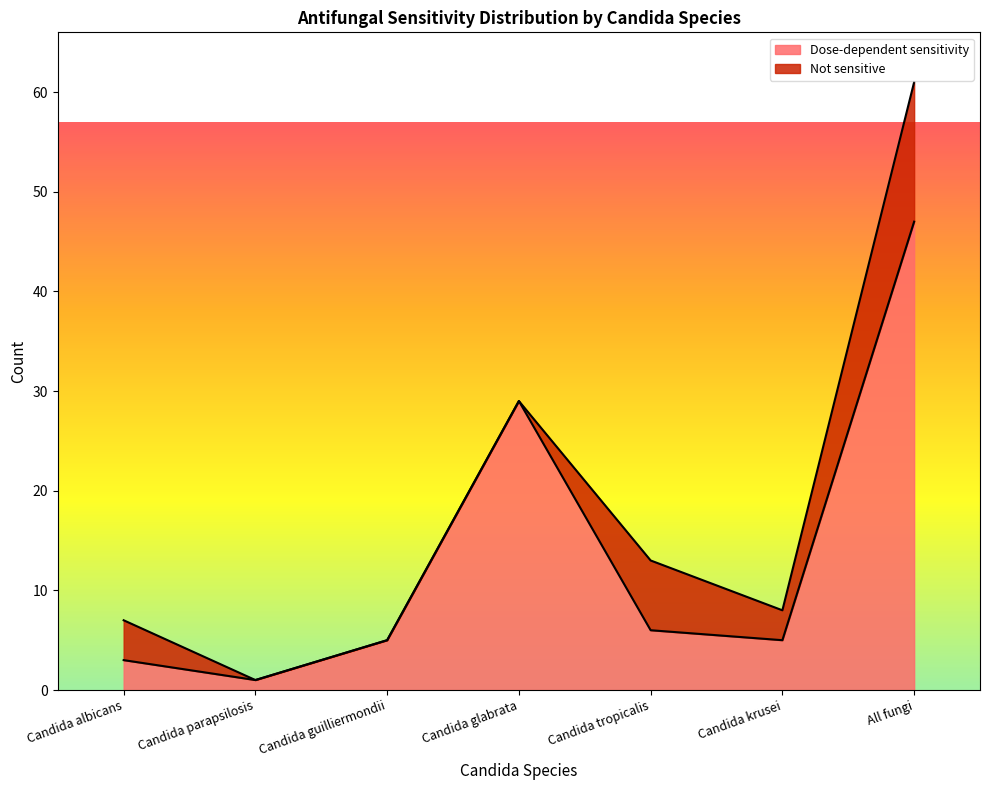

What is the total value across all series at Candida albicans?

7